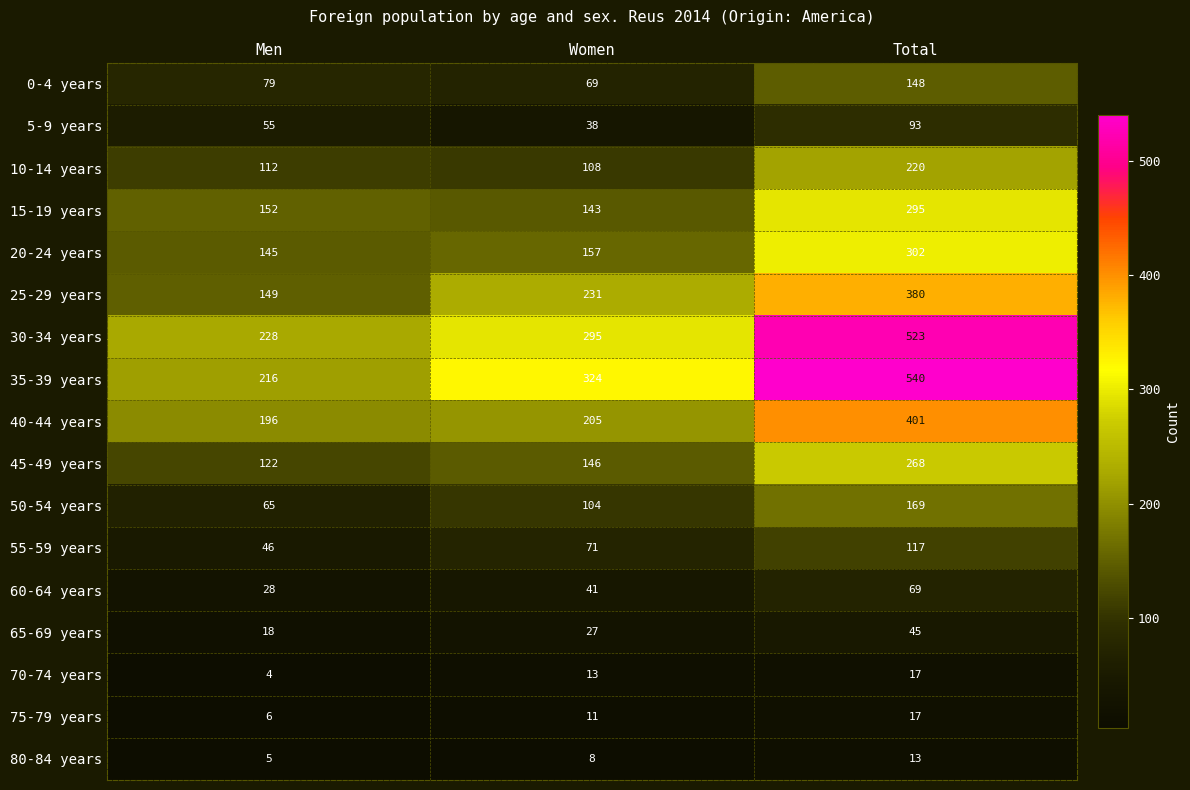

Where is 45-49 years nearest to the value 195?

Women